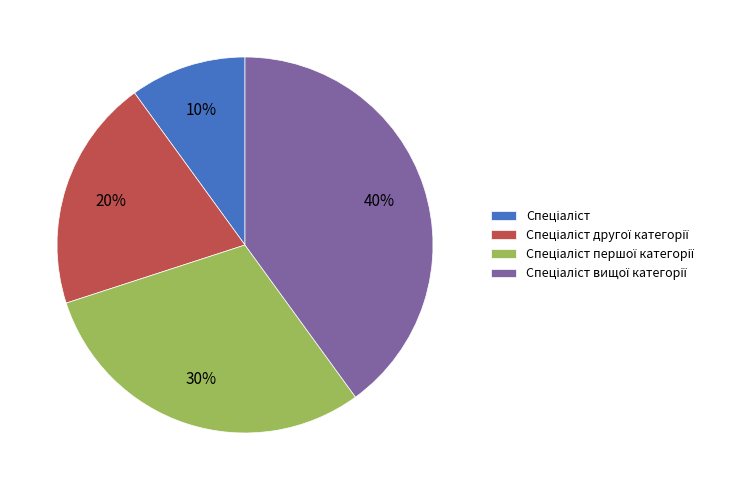

To the nearest percent, what is the difference between the largest and smallest slice percentages?

30%